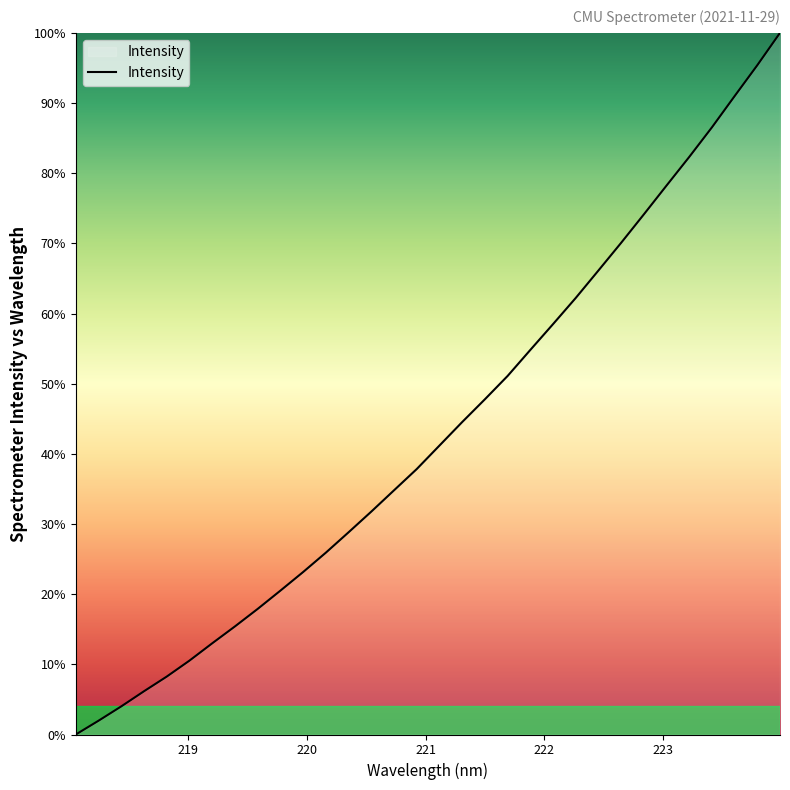

What is the difference between the maximum and minimum values?

100.0